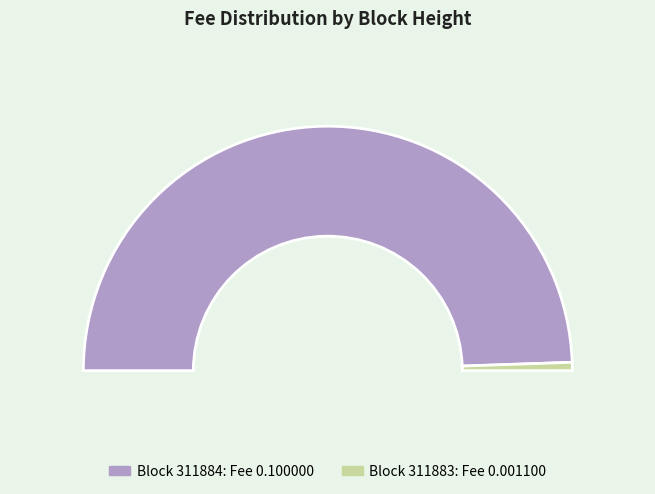

How many segments does this pie chart have?

2